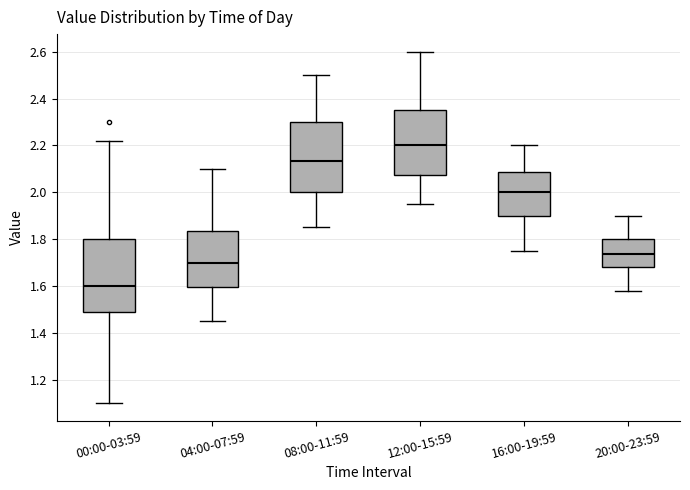

Where does the median line of the box for 08:00-11:59 sit on the y-axis? The values are not printed on the chart, so give them approximately, as read against the axis.

2.14